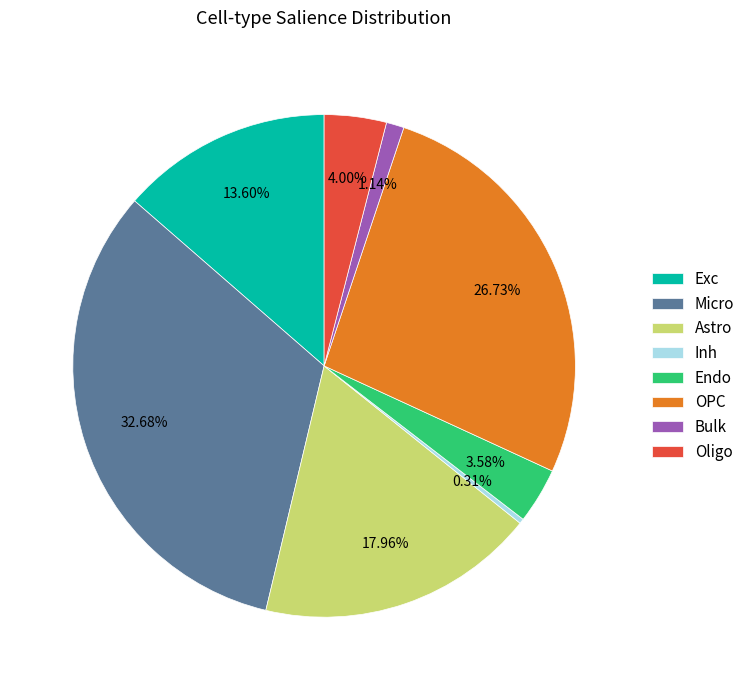

Is Astro the majority of the pie?

No